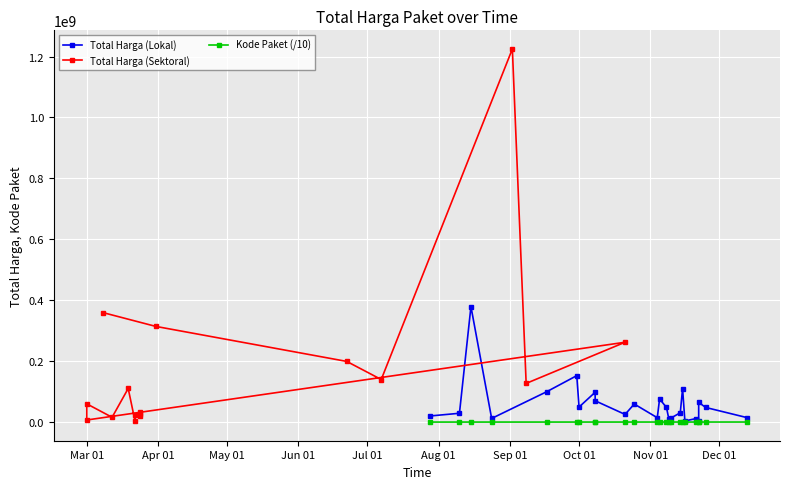

Which series changed the most between 1 and 6?

Total Harga (Sektoral)